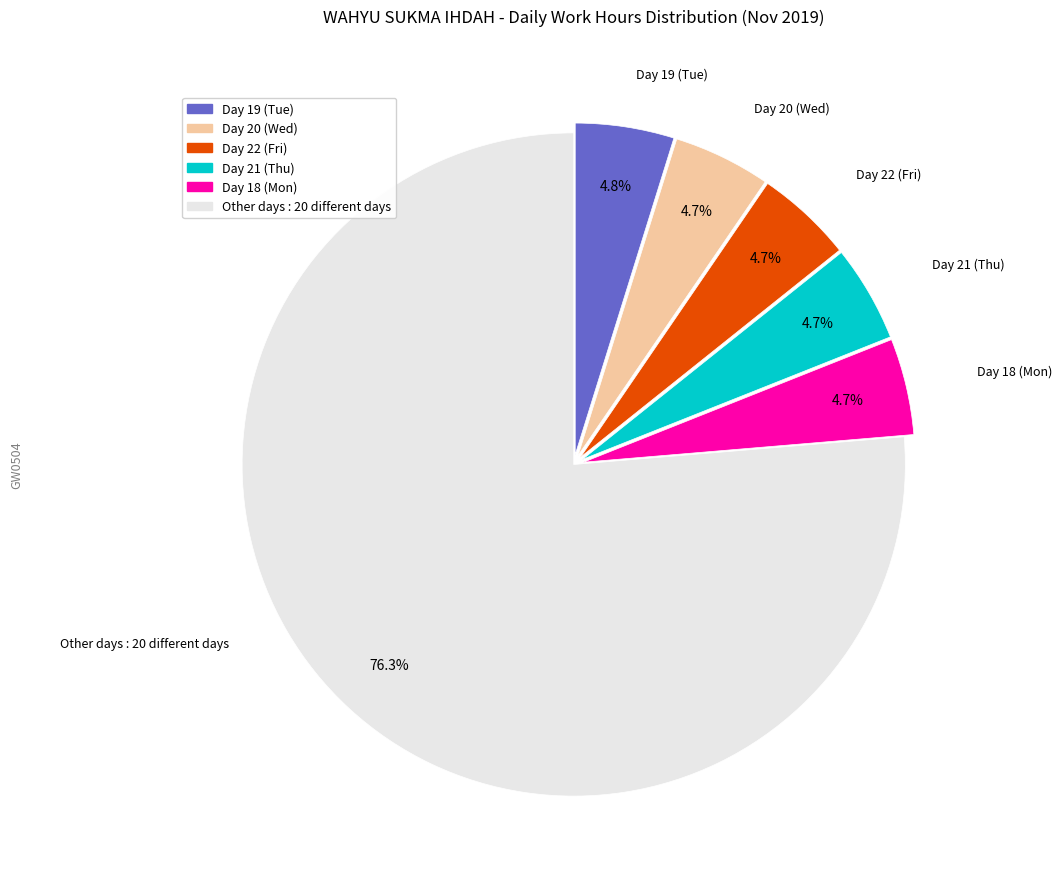

Does any single category account for the majority?

Yes